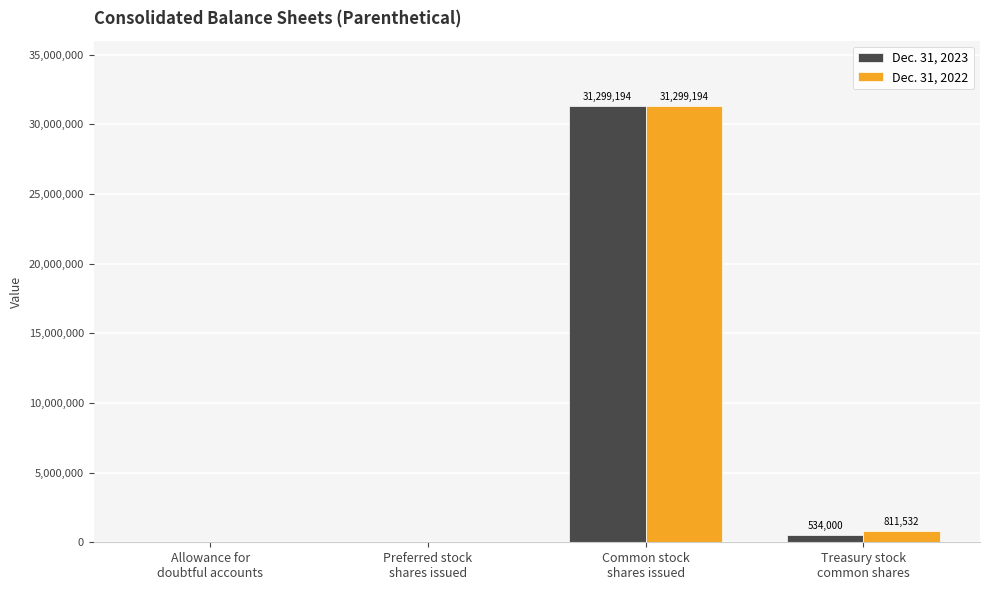

Which category has the highest value in the Dec. 31, 2023 series?

Common stock
shares issued